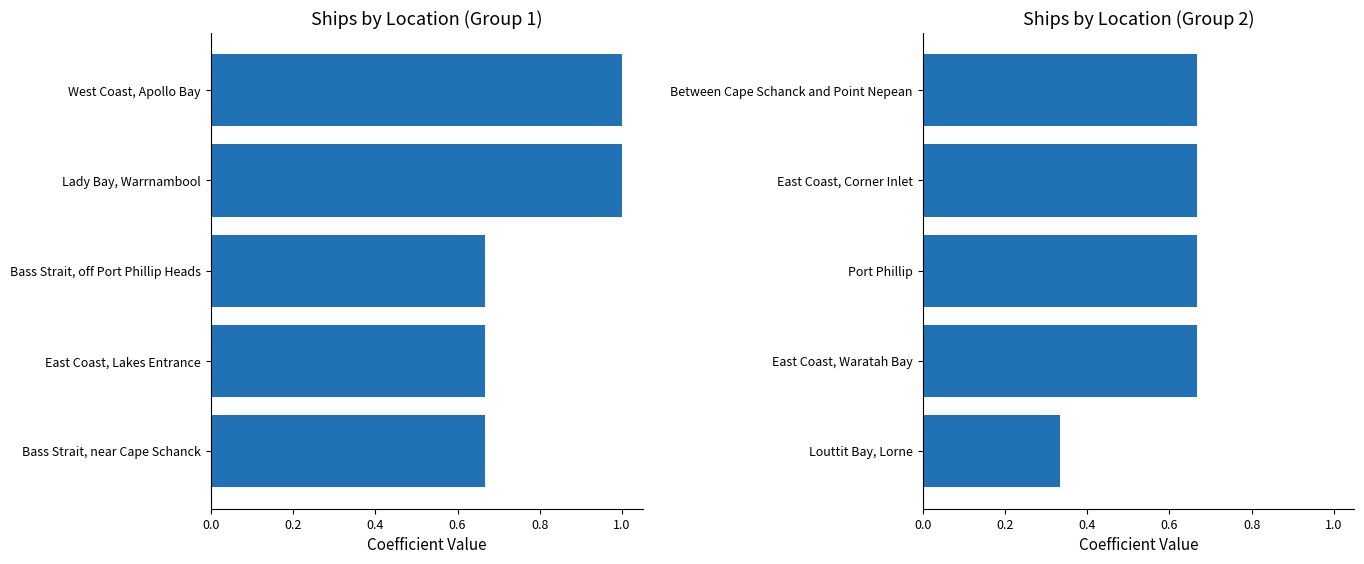

What is the difference between the maximum and minimum values in the Ships by Location (Group 1) series?

0.3